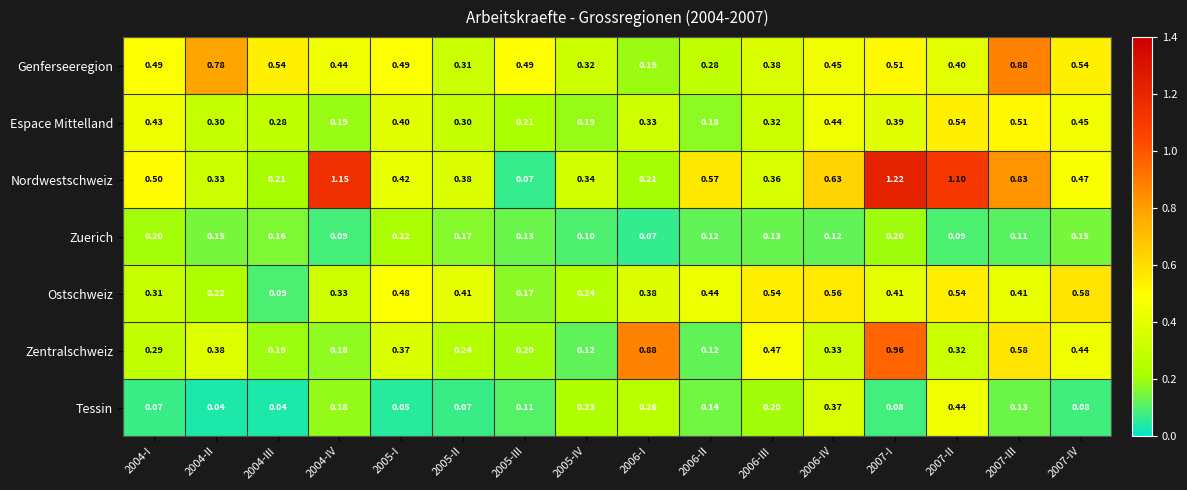

Which series has the largest total across all categories?

Nordwestschweiz